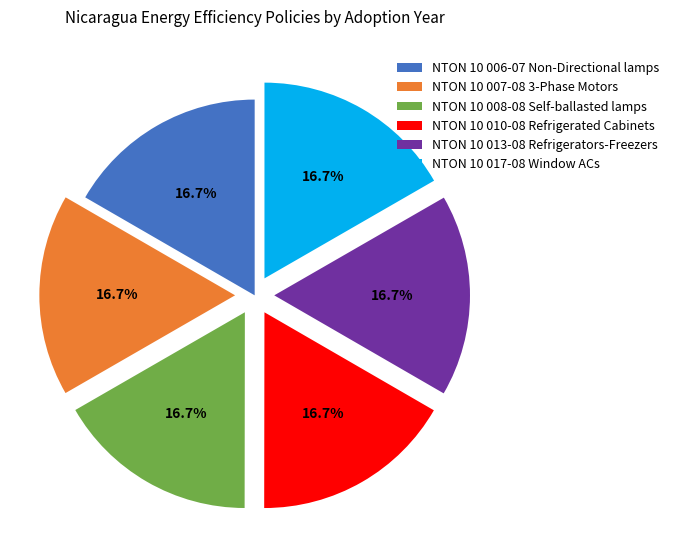

Is there any slice that represents more than half of the pie?

No